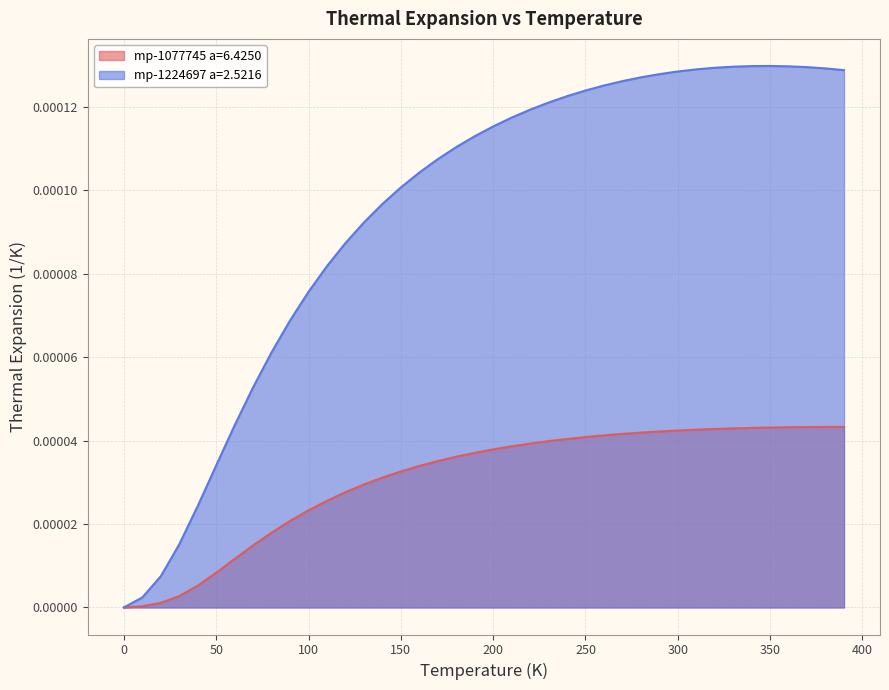

At 100, list the series in order from smallest to largest.

mp-1077745 a=6.4250, mp-1224697 a=2.5216